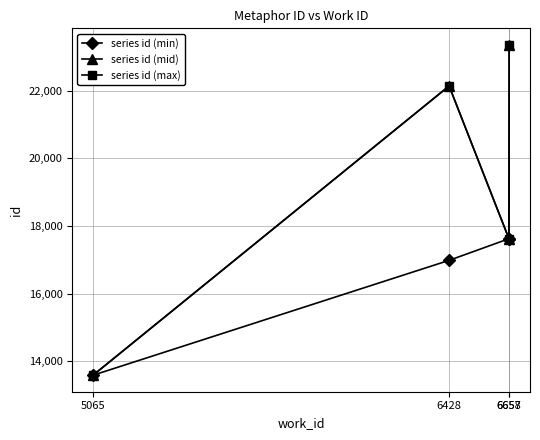

True or false: series id (max) has more than 2 points higher than both neighbors.

False